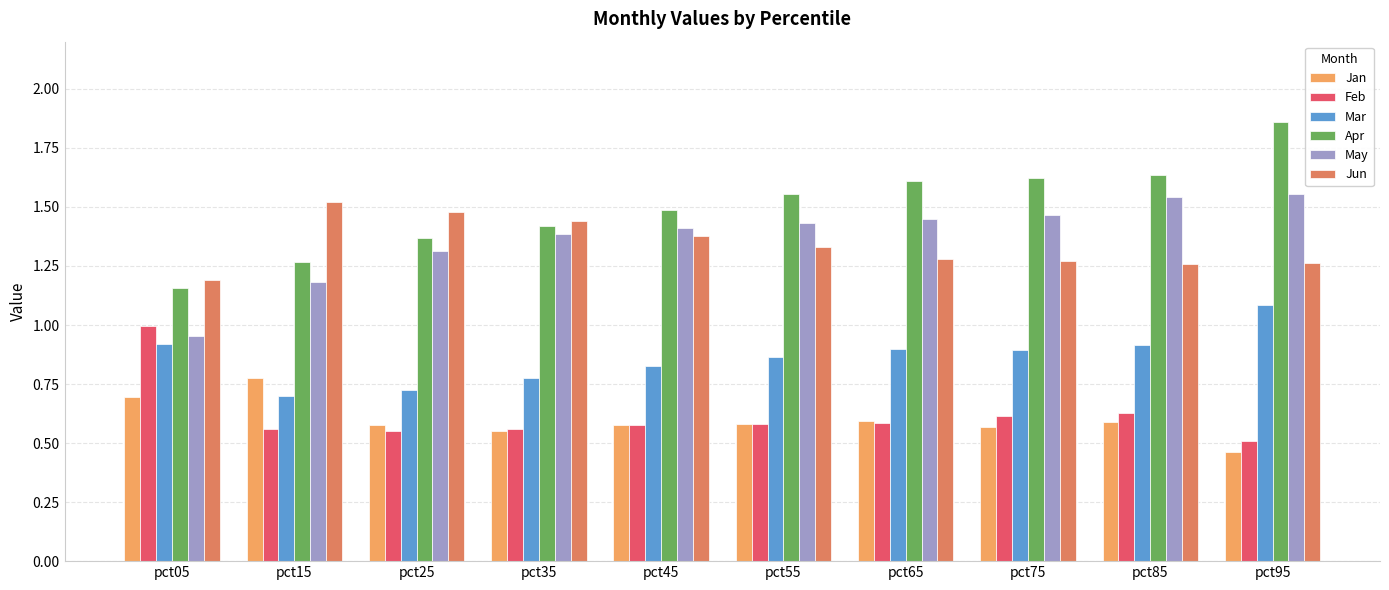

At which label does Apr reach its minimum?

pct05